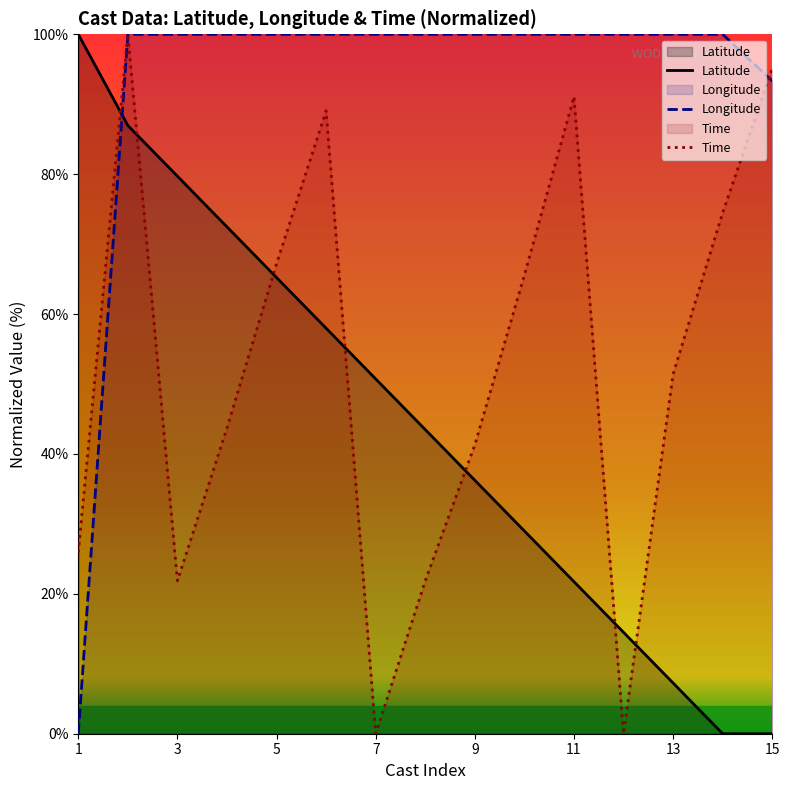

List the series in order of their overall mean, lowest first.

Latitude, Time, Longitude